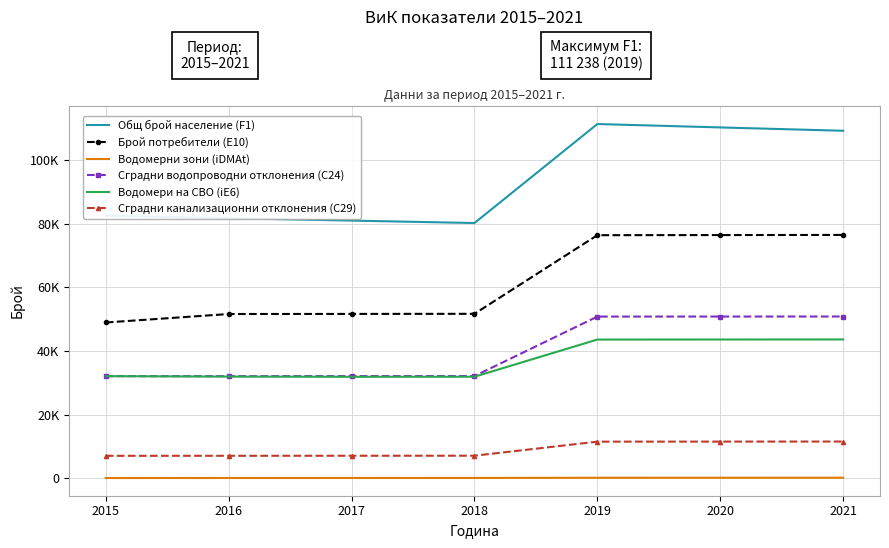

At how many categories does at least one series exceed 35461?

7